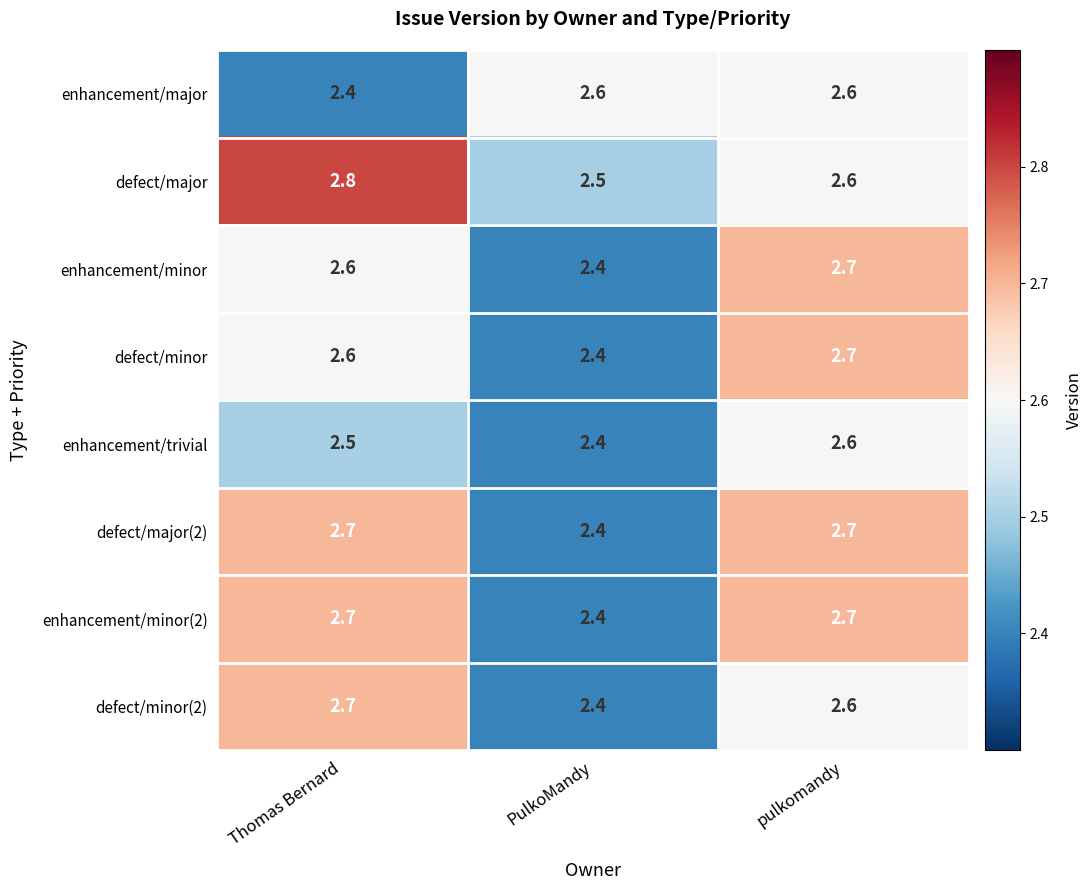

Reading left to right, extract all data points from this chart.

enhancement/major: 2.4	2.6	2.6
defect/major: 2.8	2.5	2.6
enhancement/minor: 2.6	2.4	2.7
defect/minor: 2.6	2.4	2.7
enhancement/trivial: 2.5	2.4	2.6
defect/major(2): 2.7	2.4	2.7
enhancement/minor(2): 2.7	2.4	2.7
defect/minor(2): 2.7	2.4	2.6